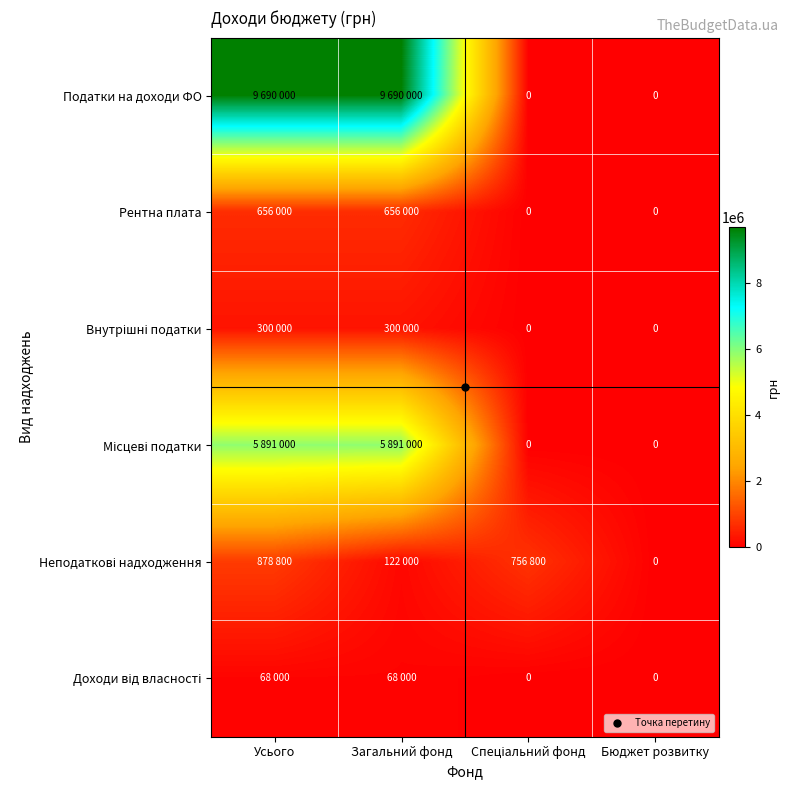

List the series in order of their peak value, highest first.

Податки на доходи ФО, Місцеві податки, Неподаткові надходження, Рентна плата, Внутрішні податки, Доходи від власності